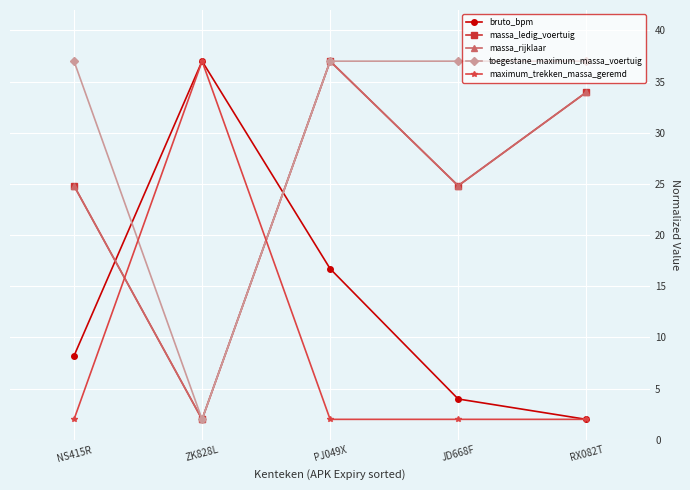

Does the chart have visible grid lines?

Yes